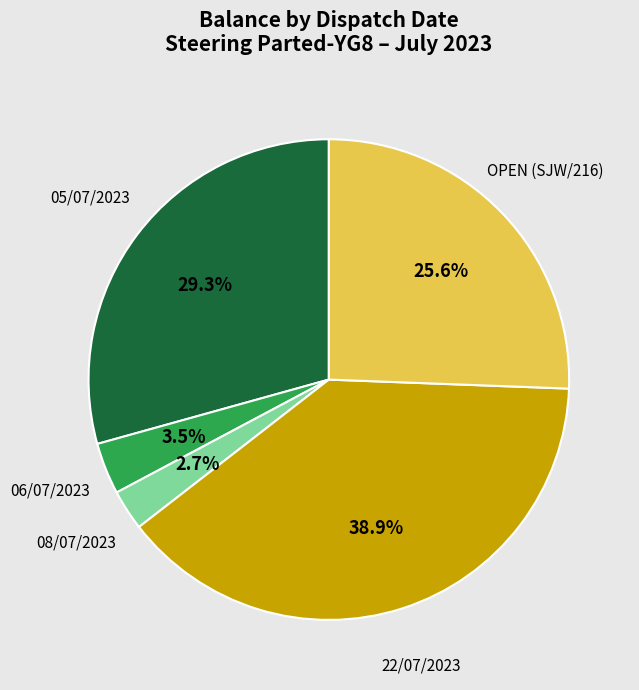

Is there any slice that represents more than half of the pie?

No